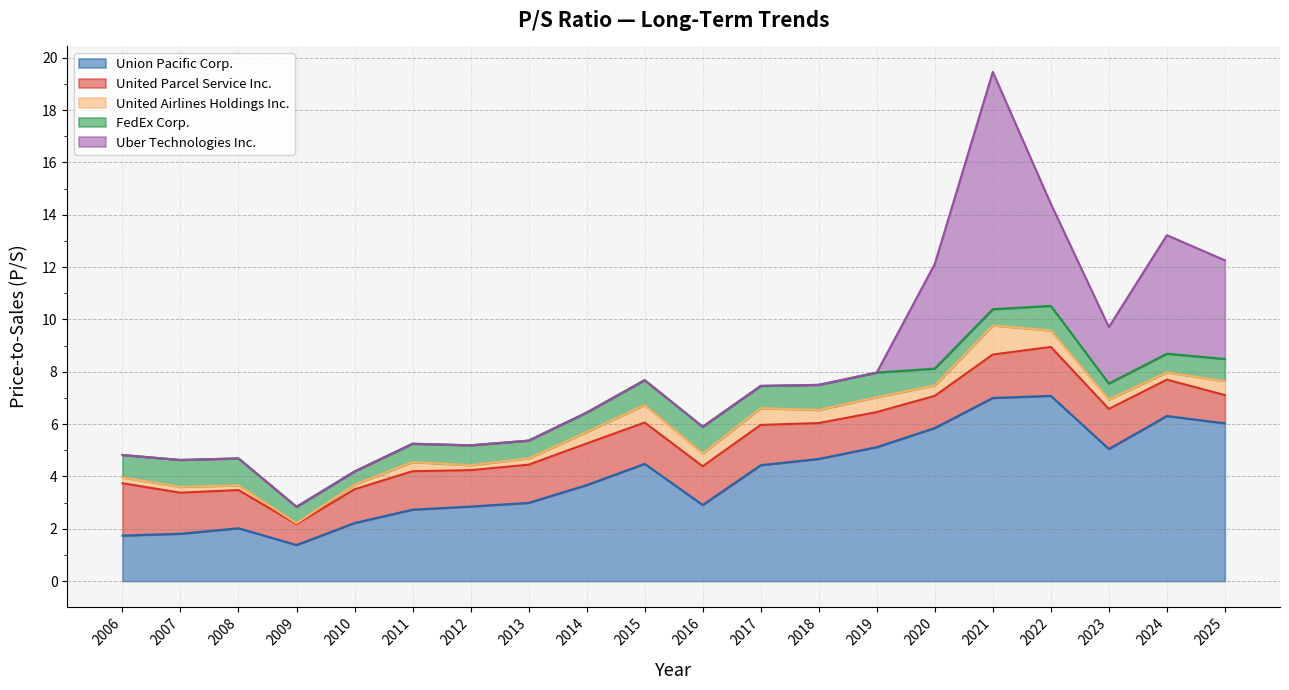

What is the difference between the highest and lowest values at 2021?

8.5